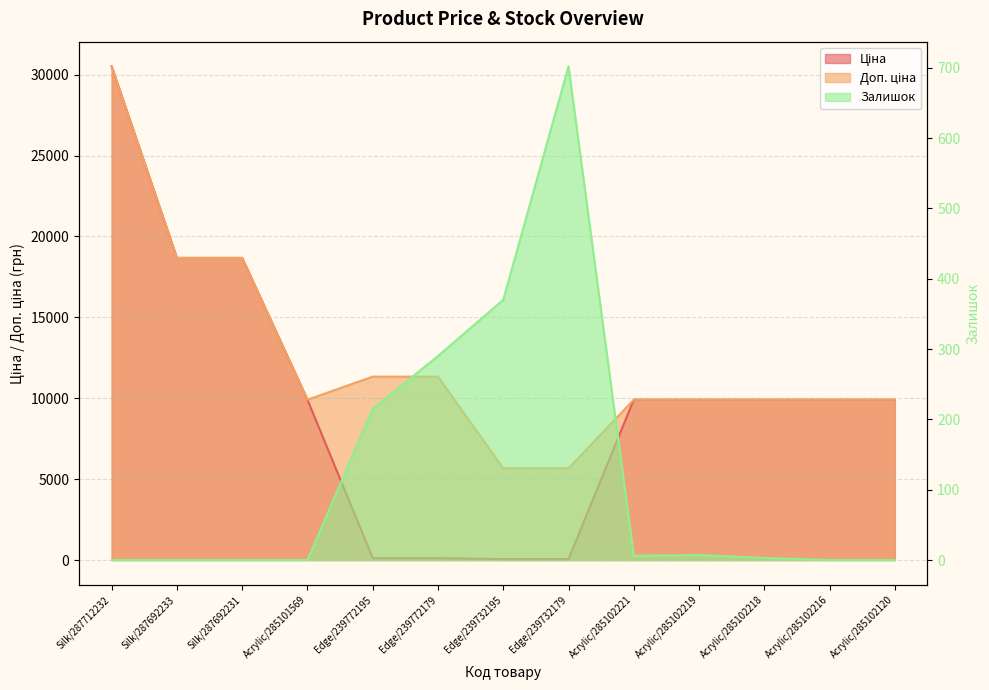

Which category has the lowest value in the Залишок series?

Silk/287712232